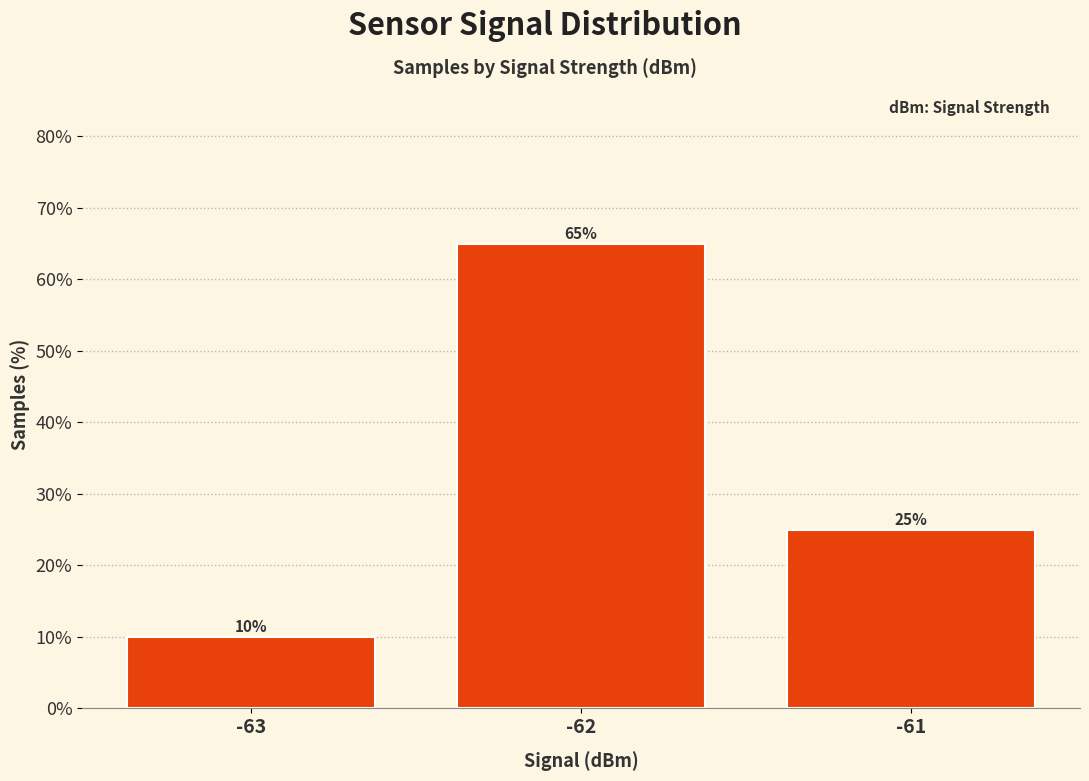

How many values are below 25?

1